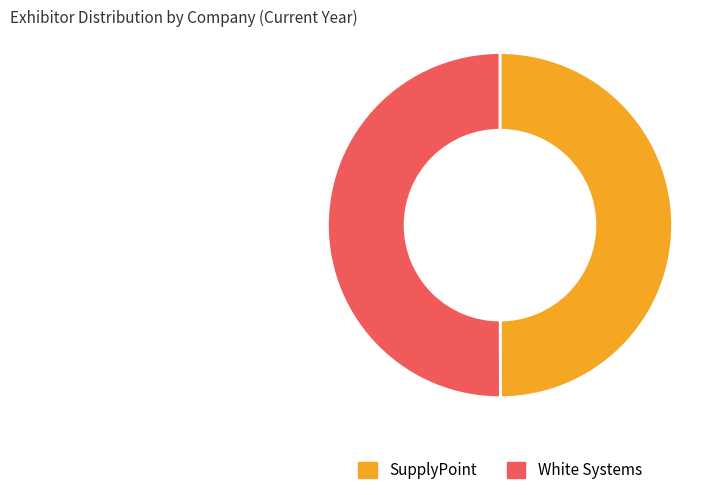

Do White Systems and SupplyPoint together represent more than half of the pie?

Yes